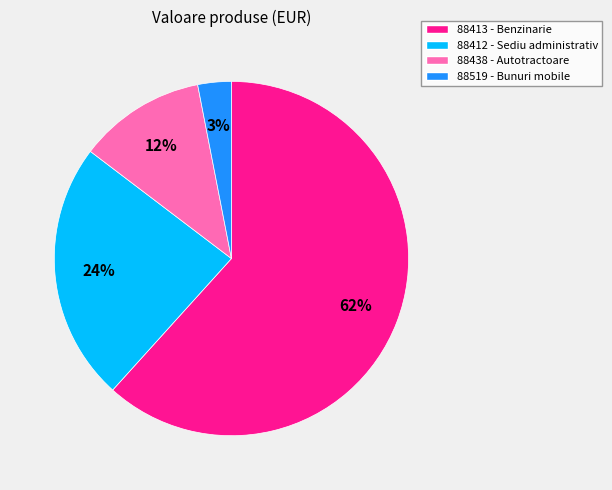

Does 88413 account for over 50% of the chart?

Yes